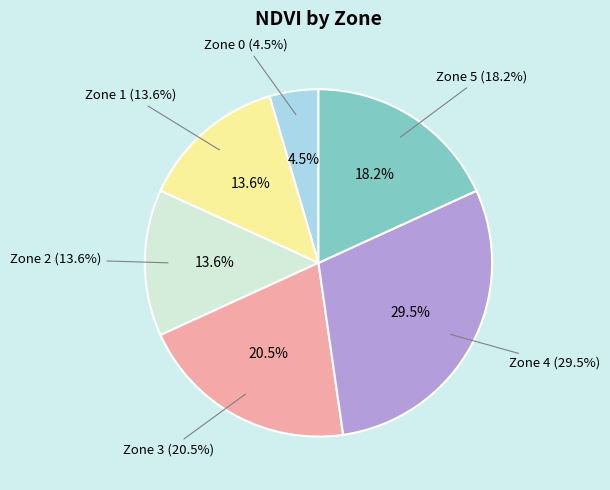

Count the number of slices in the pie.

6